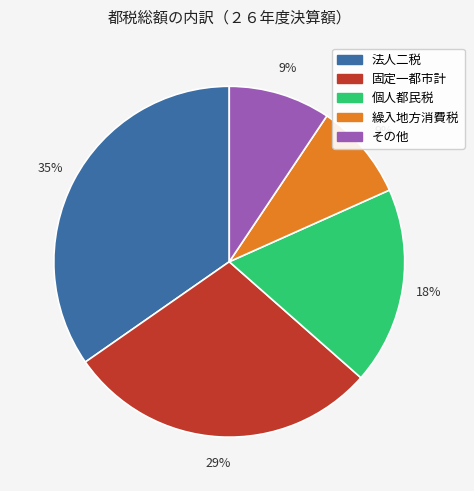

Which slice is the largest?

法人二税